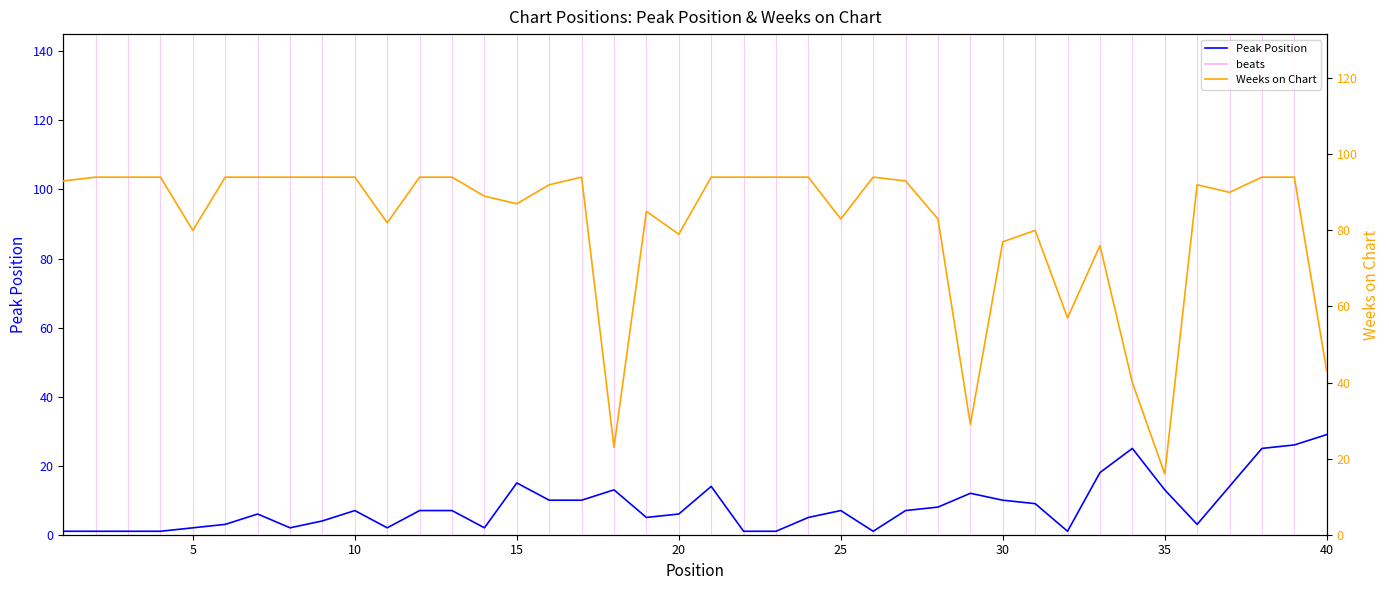

At how many categories does at least one series exceed 86?

25